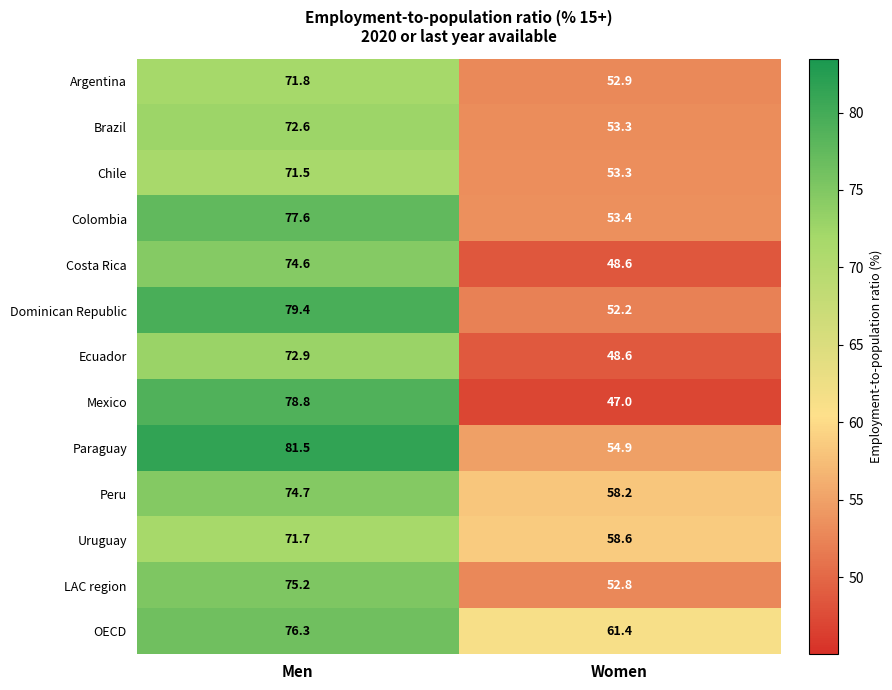

What is the difference between the maximum and minimum values in the LAC region series?

22.4